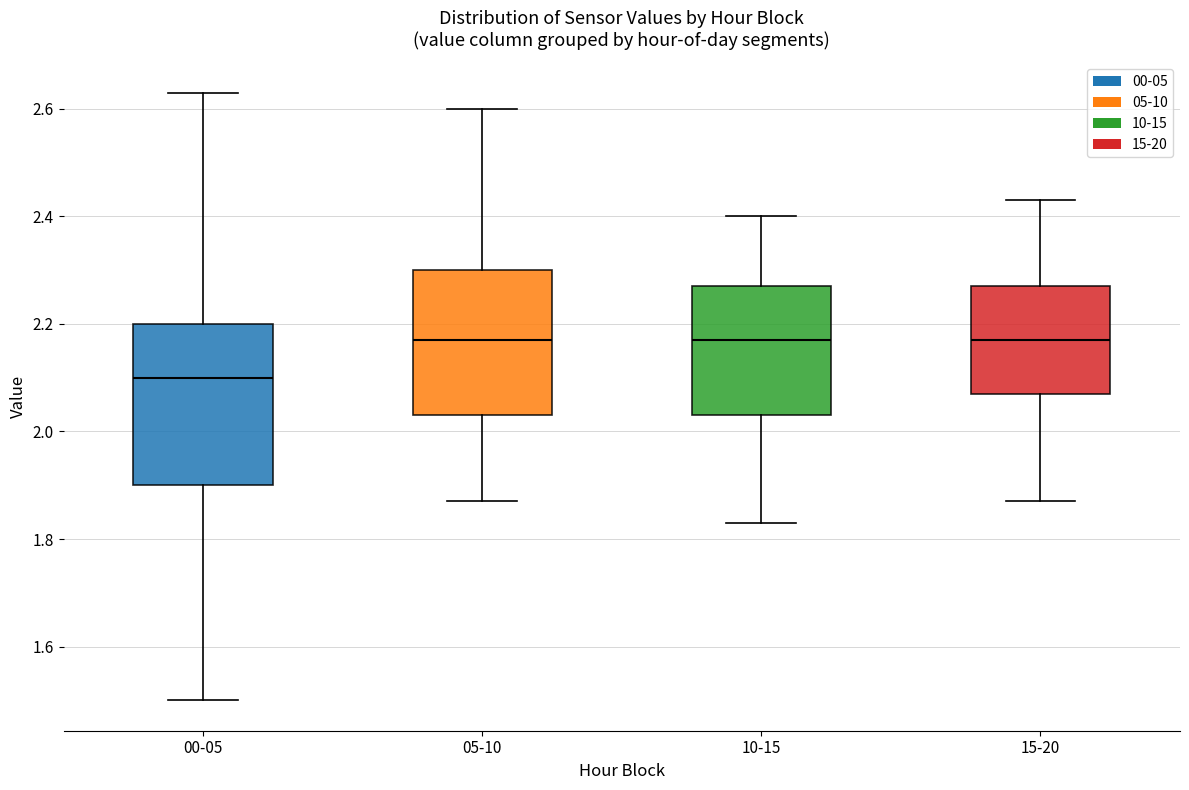

Reading left to right, read every box against the y-axis: the position of its median line, the range the box covers, and the ends of its whiskers. The values are not printed on the chart, so give them approximately, as read against the axis.

00-05: median 2.10, box 1.90 to 2.20, whiskers 1.50 to 2.64
05-10: median 2.18, box 2.04 to 2.30, whiskers 1.88 to 2.60
10-15: median 2.18, box 2.04 to 2.28, whiskers 1.84 to 2.40
15-20: median 2.18, box 2.08 to 2.28, whiskers 1.88 to 2.44